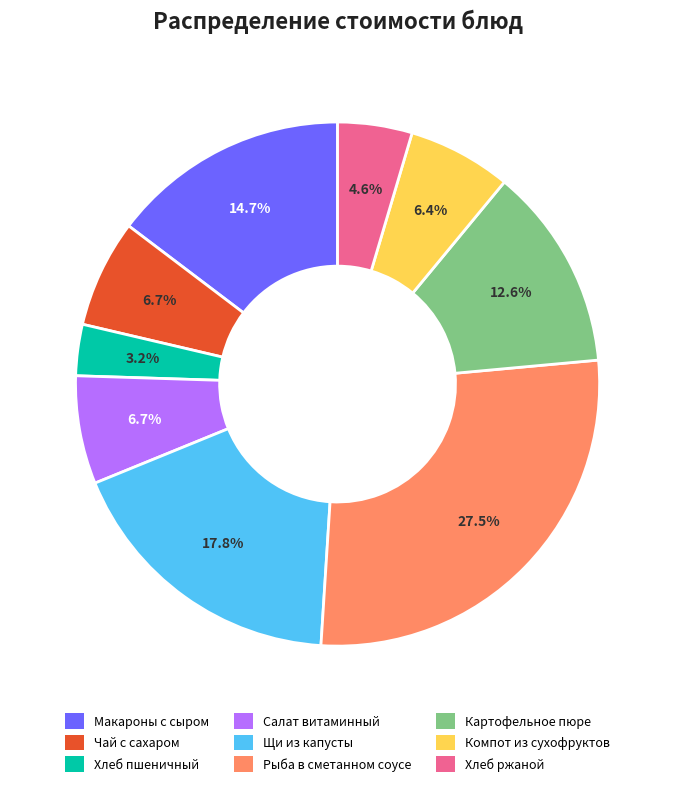

Which category has the biggest portion of the pie?

Рыба в сметанном соусе